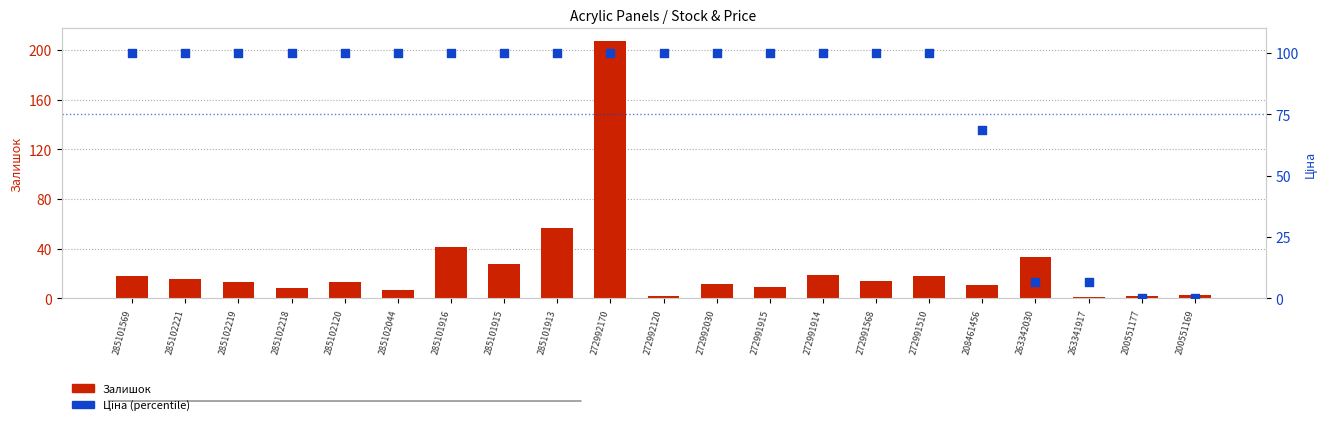

What are all the series names shown in the legend?

Залишок, Ціна (percentile)